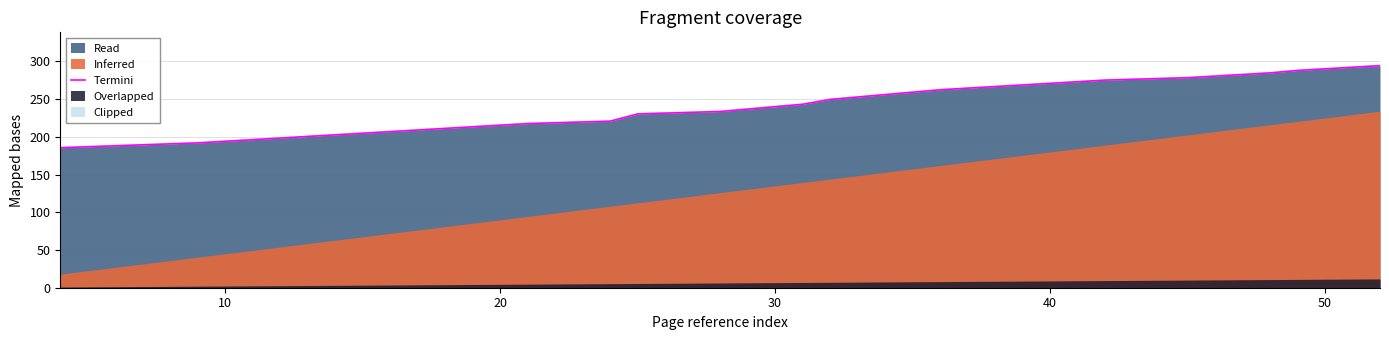

What is the lowest value of the Read series?

185.6